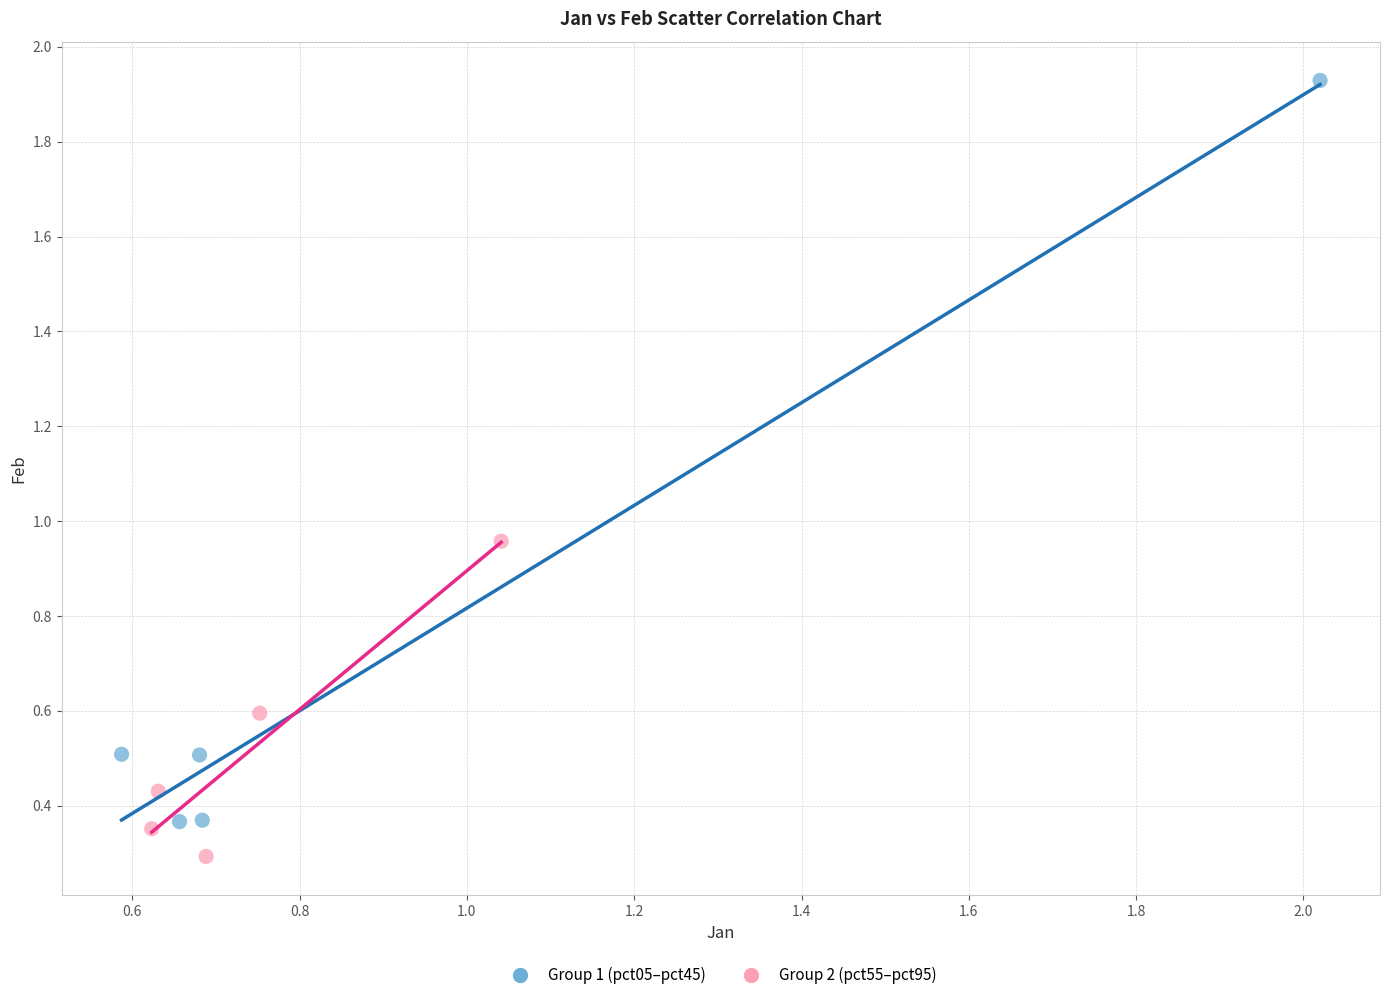

What are all the series names shown in the legend?

Group 1 (pct05–pct45), Group 2 (pct55–pct95)